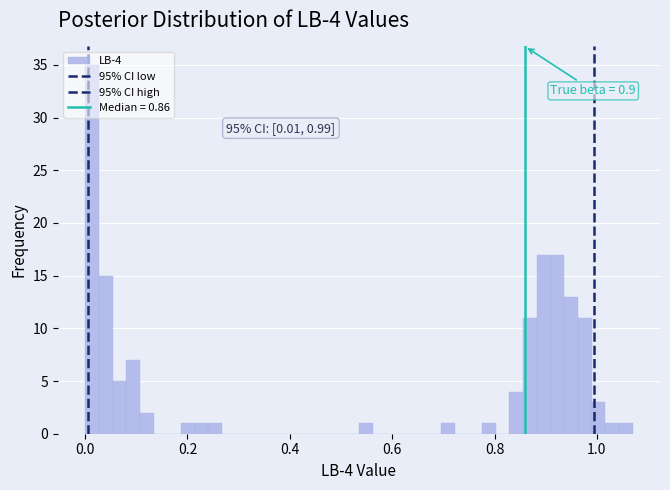

Around what value on the x-axis is the tallest bar? Give the approximate position of its centre, as read against the axis.

0.02